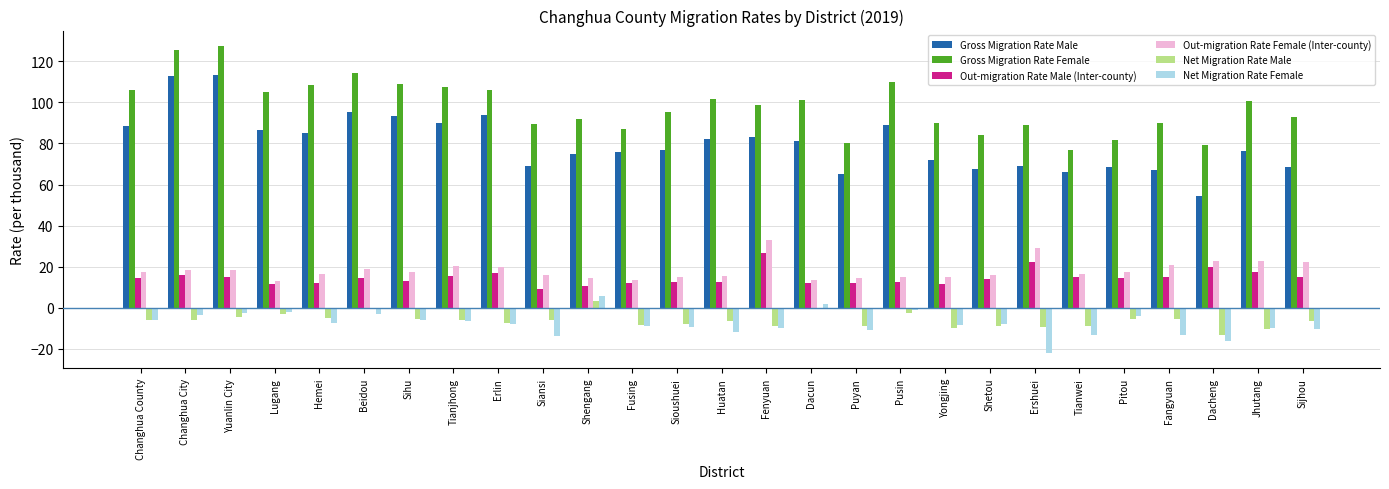

Is the value of Net Migration Rate Male at Siansi greater than the value of Net Migration Rate Female at Shengang?

No